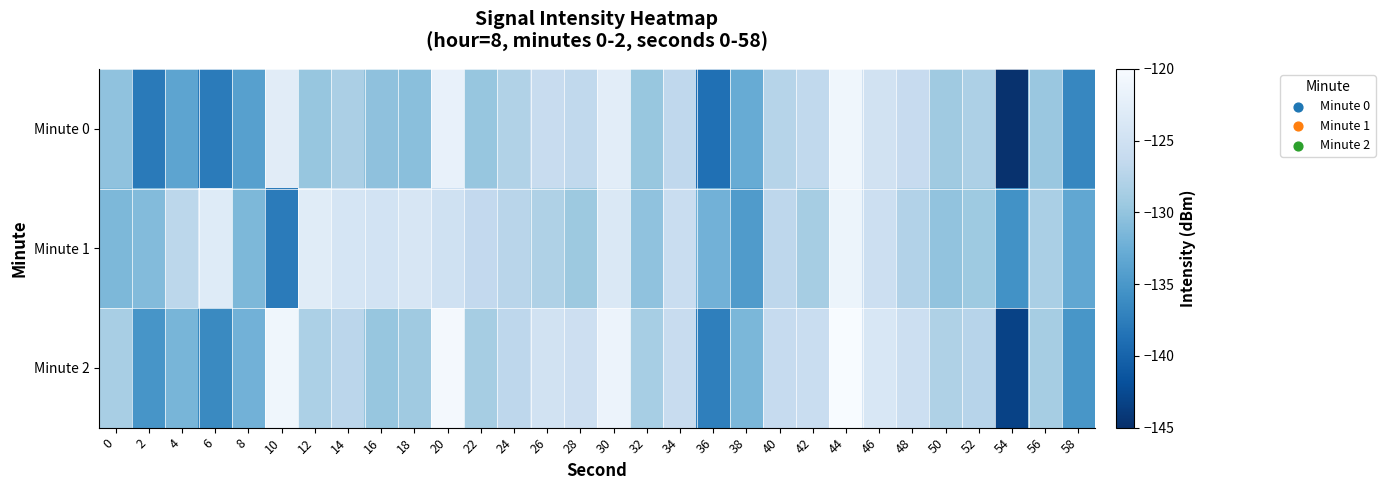

Which series changed the most between 2 and 56?

Minute 0